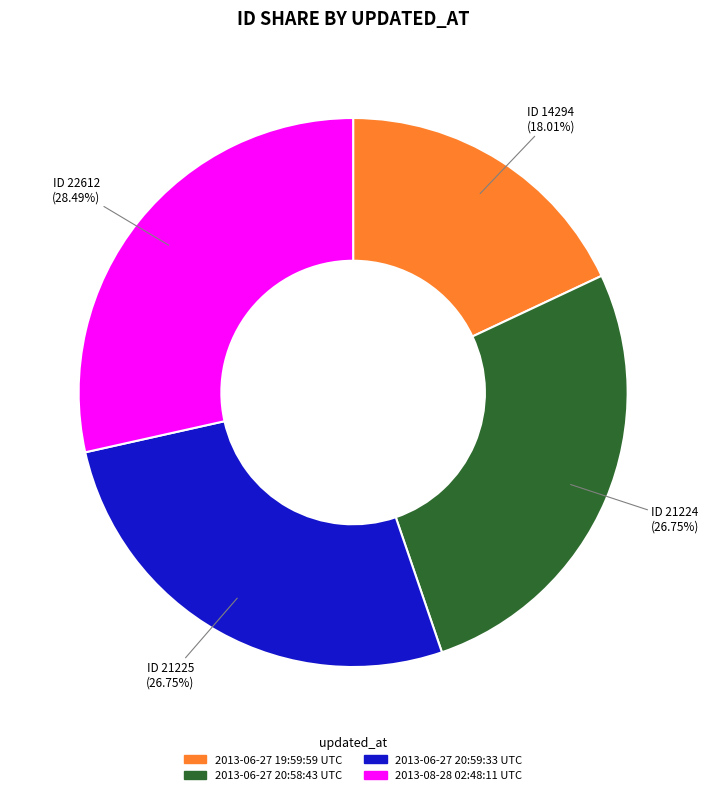

True or false: 2013-08-28 02:48:11 UTC accounts for 28% of the total.

True